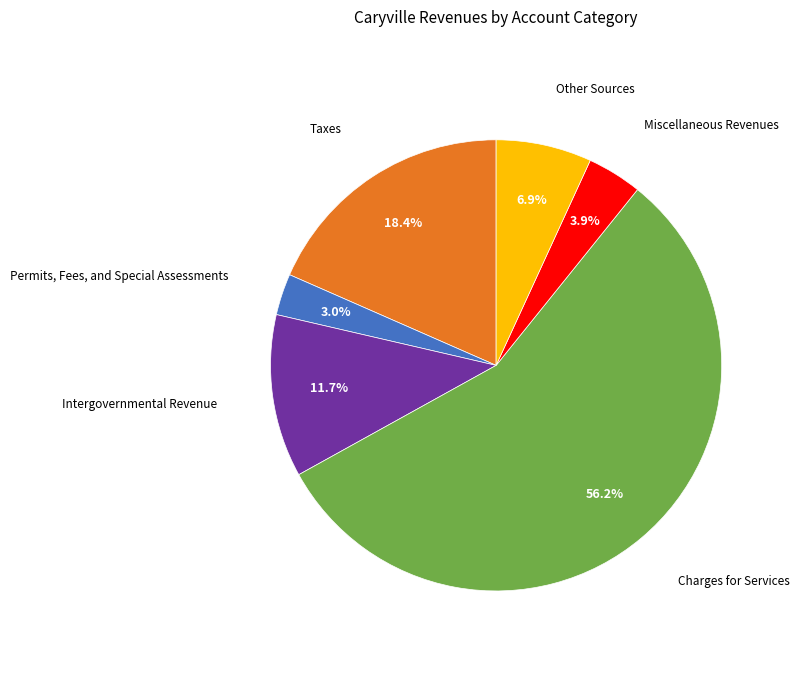

How many slices are in this pie chart?

6